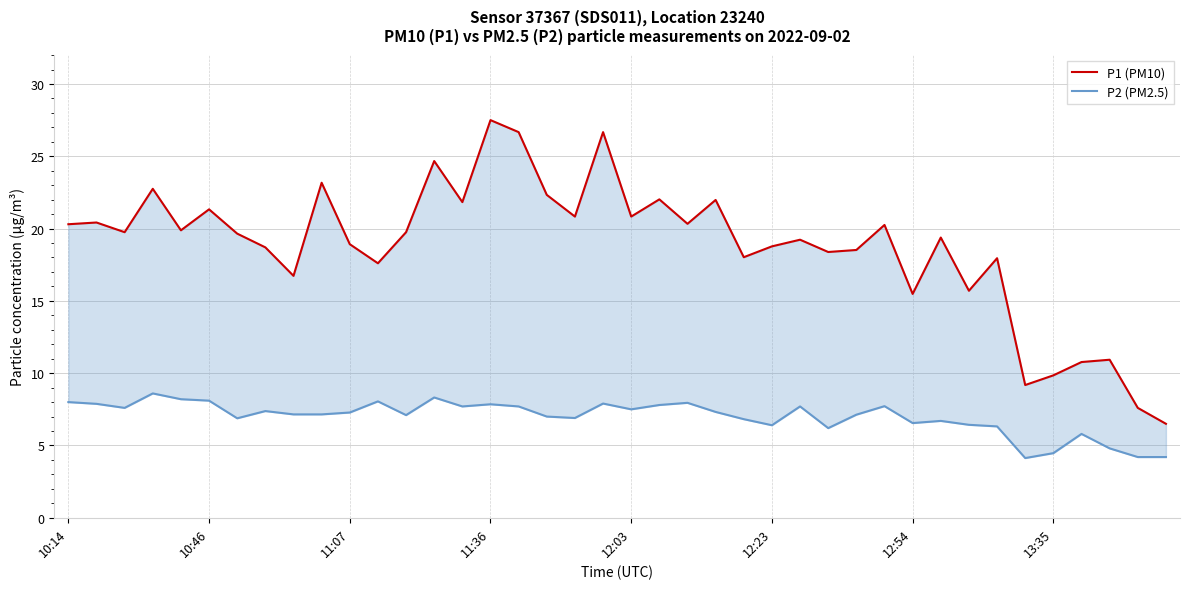

What is the difference between the highest and lowest values at 37?

6.1